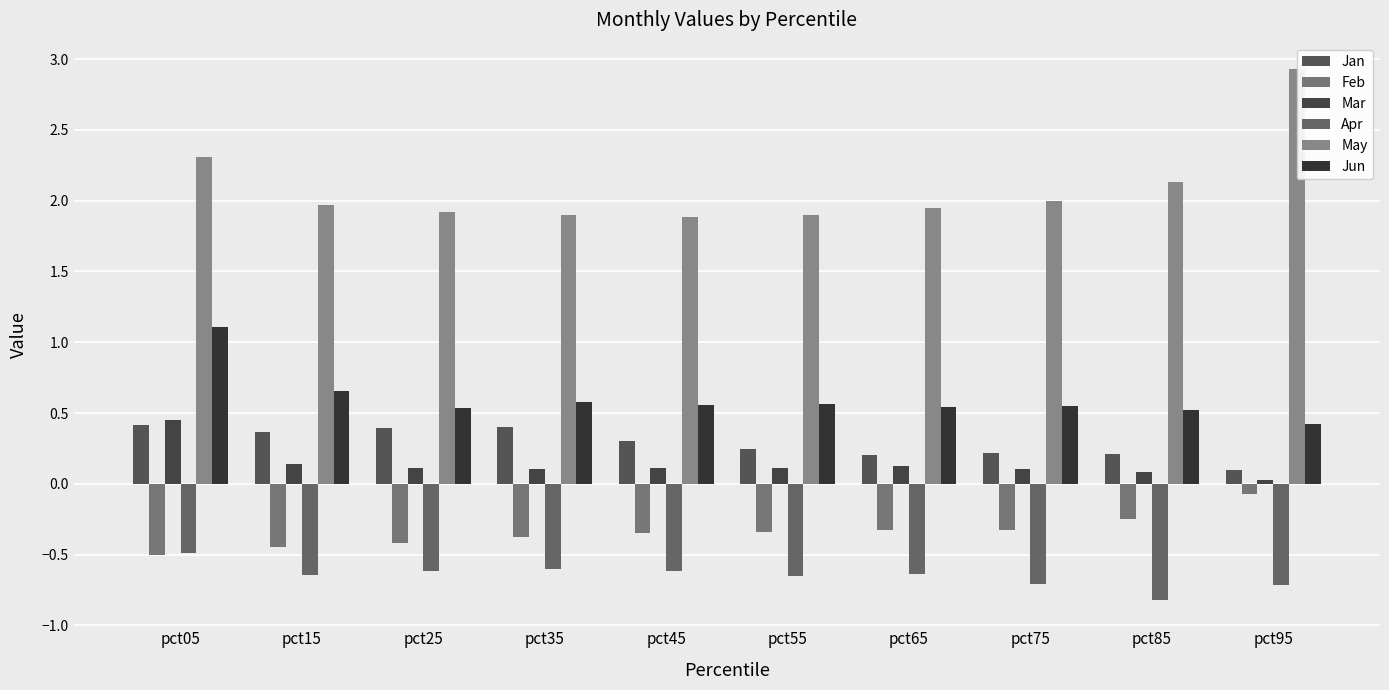

Between pct45 and pct85, which series saw the biggest shift?

May